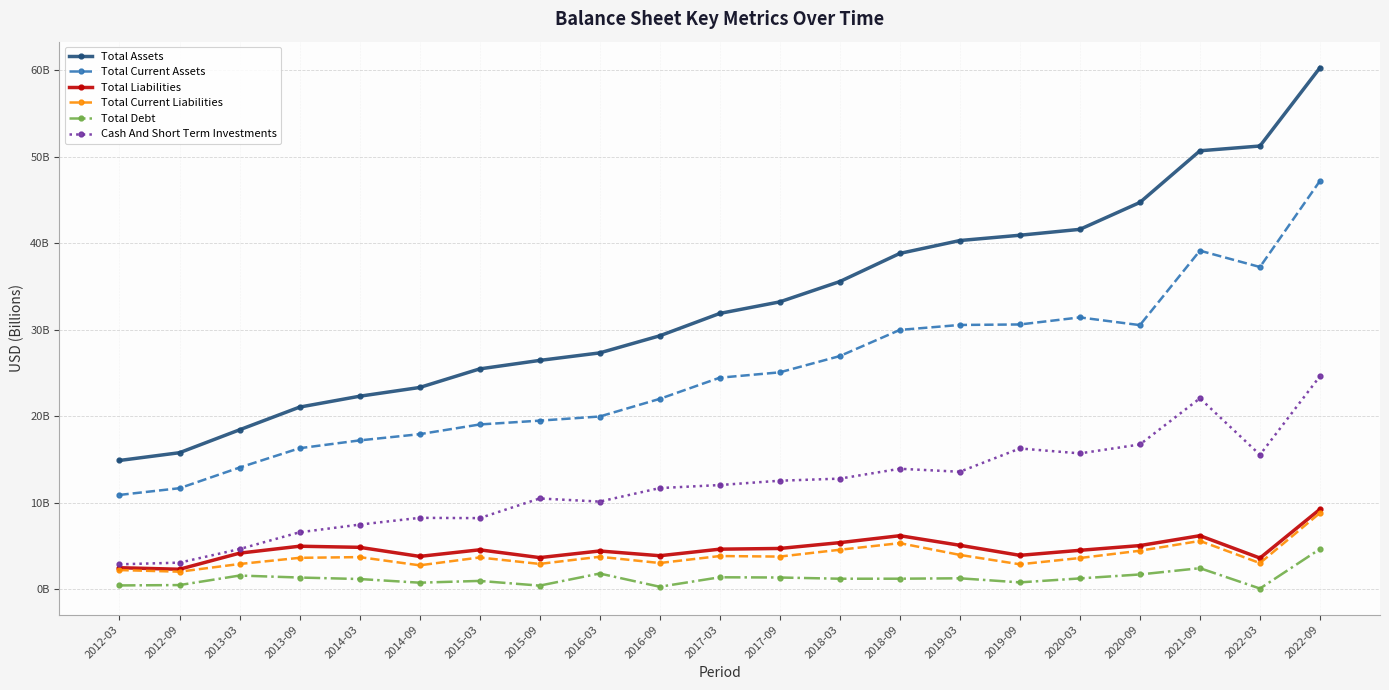

Reading left to right, extract all data points from this chart.

Total Assets: 2012-03=14.9	2012-09=15.8	2013-03=18.4	2013-09=21.1	2014-03=22.3	2014-09=23.3	2015-03=25.5	2015-09=26.5	2016-03=27.3	2016-09=29.3	2017-03=31.9	2017-09=33.2	2018-03=35.6	2018-09=38.8	2019-03=40.3	2019-09=40.9	2020-03=41.6	2020-09=44.7	2021-09=50.7	2022-03=51.3	2022-09=60.3
Total Current Assets: 2012-03=10.9	2012-09=11.7	2013-03=14.1	2013-09=16.3	2014-03=17.2	2014-09=17.9	2015-03=19.1	2015-09=19.5	2016-03=20.0	2016-09=22.0	2017-03=24.5	2017-09=25.1	2018-03=27.0	2018-09=30.0	2019-03=30.6	2019-09=30.6	2020-03=31.4	2020-09=30.5	2021-09=39.2	2022-03=37.3	2022-09=47.2
Total Liabilities: 2012-03=2.5	2012-09=2.3	2013-03=4.2	2013-09=5.0	2014-03=4.9	2014-09=3.8	2015-03=4.6	2015-09=3.7	2016-03=4.4	2016-09=3.9	2017-03=4.6	2017-09=4.7	2018-03=5.4	2018-09=6.2	2019-03=5.1	2019-09=3.9	2020-03=4.5	2020-09=5.1	2021-09=6.2	2022-03=3.6	2022-09=9.3
Total Current Liabilities: 2012-03=2.2	2012-09=2.0	2013-03=2.9	2013-09=3.6	2014-03=3.7	2014-09=2.8	2015-03=3.7	2015-09=2.9	2016-03=3.8	2016-09=3.0	2017-03=3.9	2017-09=3.8	2018-03=4.6	2018-09=5.3	2019-03=4.0	2019-09=2.9	2020-03=3.6	2020-09=4.5	2021-09=5.6	2022-03=3.0	2022-09=8.8
Total Debt: 2012-03=0.5	2012-09=0.5	2013-03=1.6	2013-09=1.4	2014-03=1.2	2014-09=0.8	2015-03=1.0	2015-09=0.4	2016-03=1.8	2016-09=0.3	2017-03=1.4	2017-09=1.4	2018-03=1.2	2018-09=1.2	2019-03=1.3	2019-09=0.8	2020-03=1.3	2020-09=1.7	2021-09=2.5	2022-03=0.1	2022-09=4.7
Cash And Short Term Investments: 2012-03=2.9	2012-09=3.1	2013-03=4.7	2013-09=6.6	2014-03=7.5	2014-09=8.3	2015-03=8.2	2015-09=10.5	2016-03=10.1	2016-09=11.7	2017-03=12.1	2017-09=12.6	2018-03=12.8	2018-09=13.9	2019-03=13.6	2019-09=16.3	2020-03=15.7	2020-09=16.8	2021-09=22.1	2022-03=15.6	2022-09=24.6